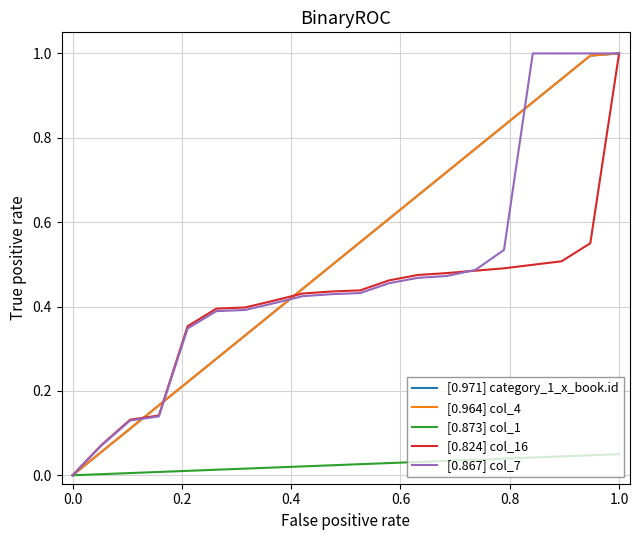

Which series has the widest spread of values?

[0.971] category_1_x_book.id